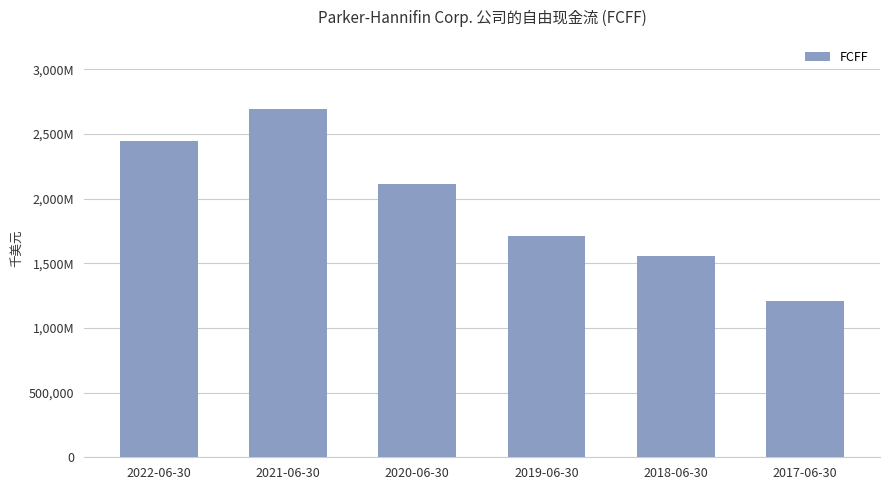

What is the label of the 4th bar from the left?

2019-06-30